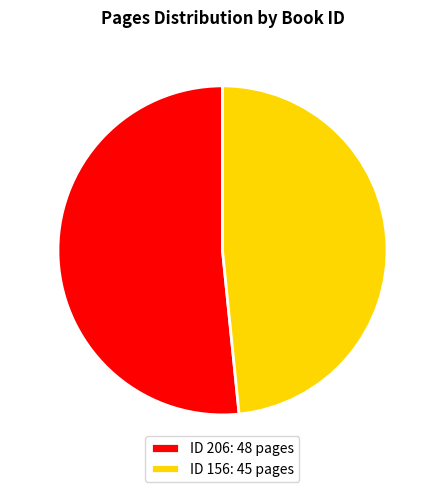

Combined, do 206 and 156 account for over 50%?

Yes